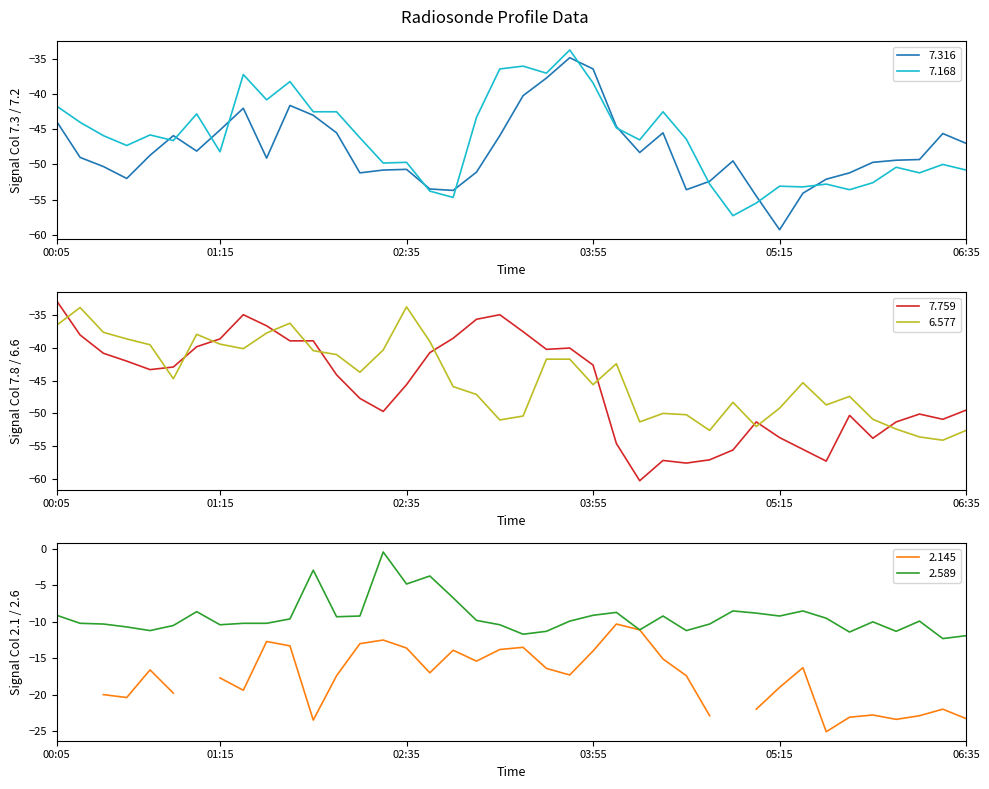

What is the maximum value for 7.168?

-33.7